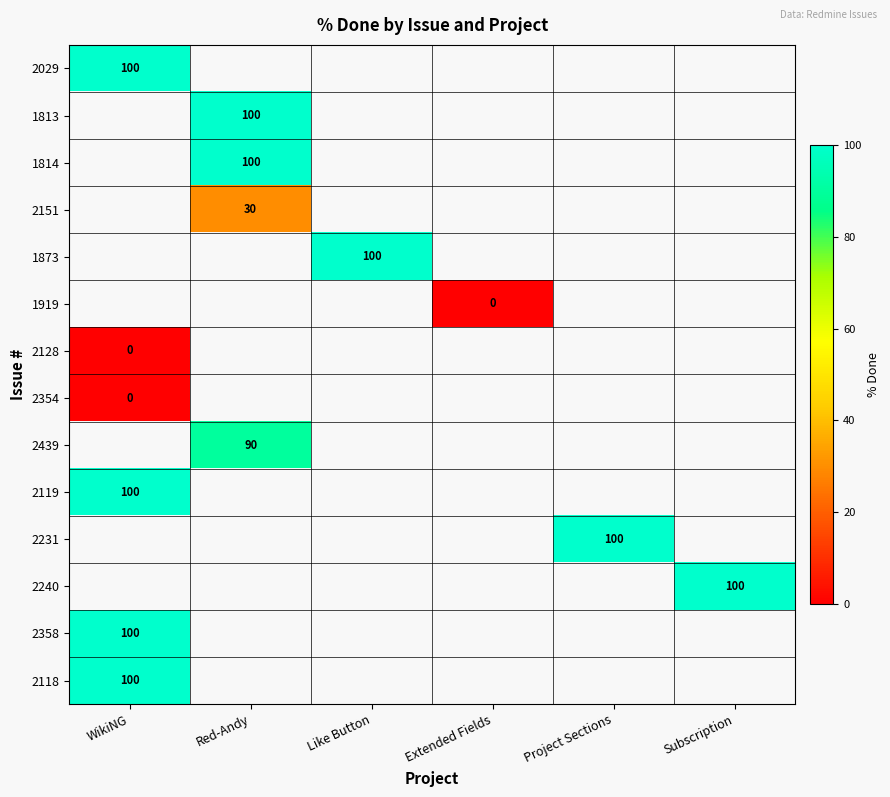

Is it true that 2118 equals 68 at WikiNG?

False